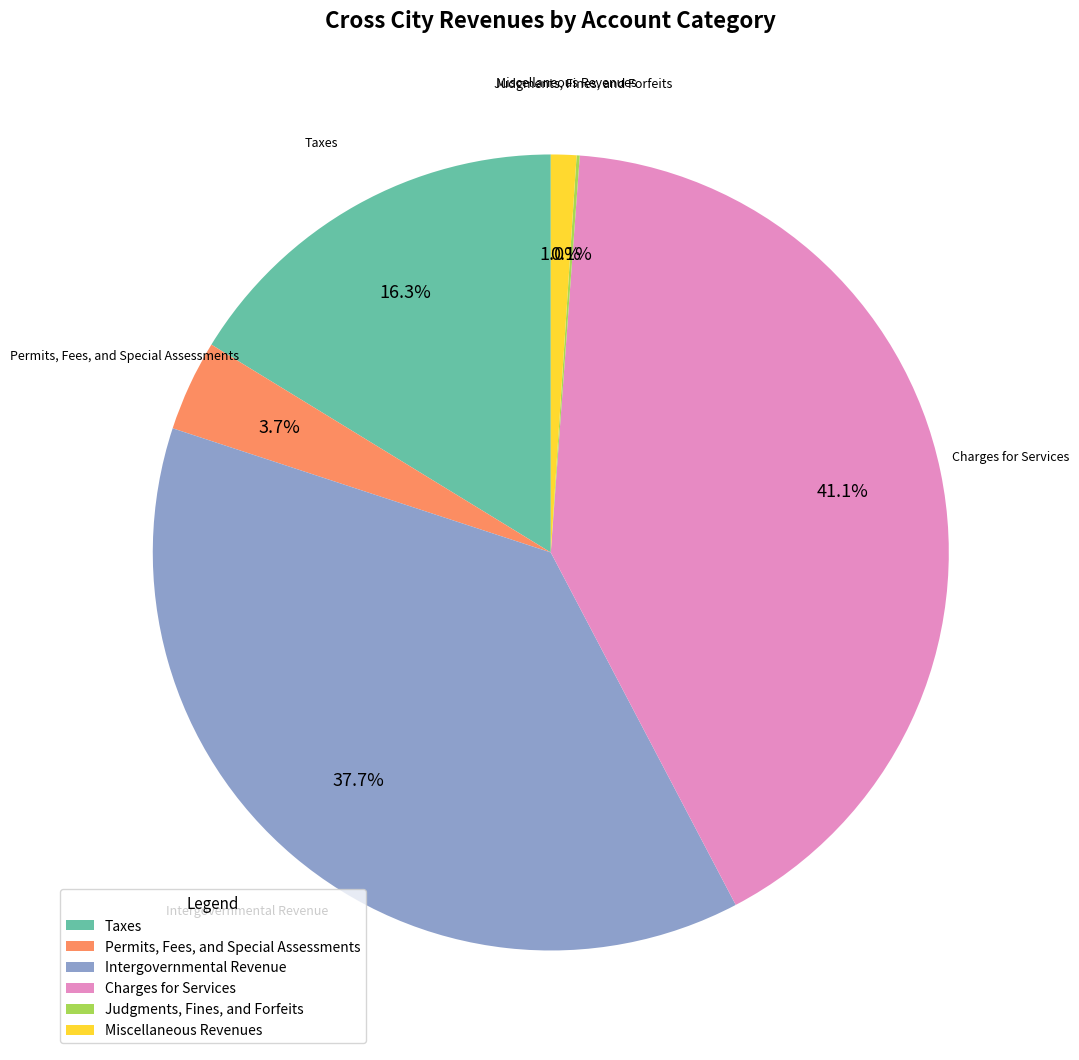

Which slice is the largest?

Charges for Services